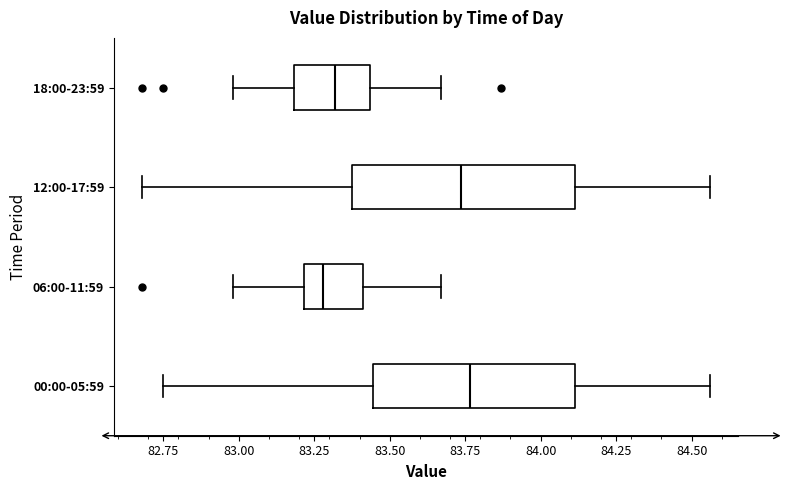

Reading bottom to top, read every box against the x-axis: the position of its median line, the range the box covers, and the ends of its whiskers. The values are not printed on the chart, so give them approximately, as read against the axis.

00:00-05:59: median 83.75, box 83.45 to 84.10, whiskers 82.75 to 84.55
06:00-11:59: median 83.30, box 83.20 to 83.40, whiskers 83.00 to 83.65
12:00-17:59: median 83.75, box 83.40 to 84.10, whiskers 82.70 to 84.55
18:00-23:59: median 83.30, box 83.20 to 83.45, whiskers 83.00 to 83.65